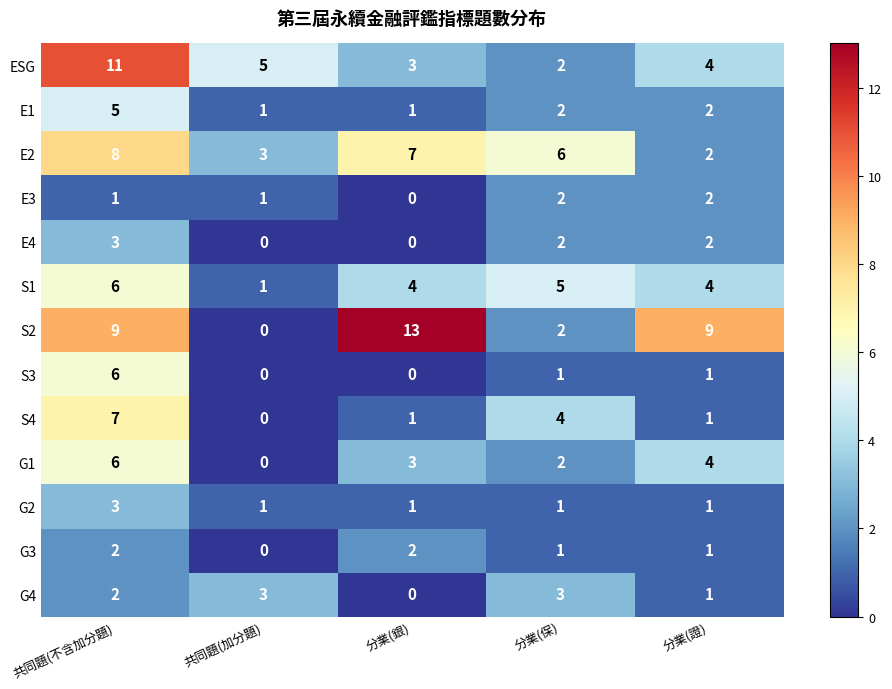

The value of S3 at 分業(銀) is 3. True or false?

False